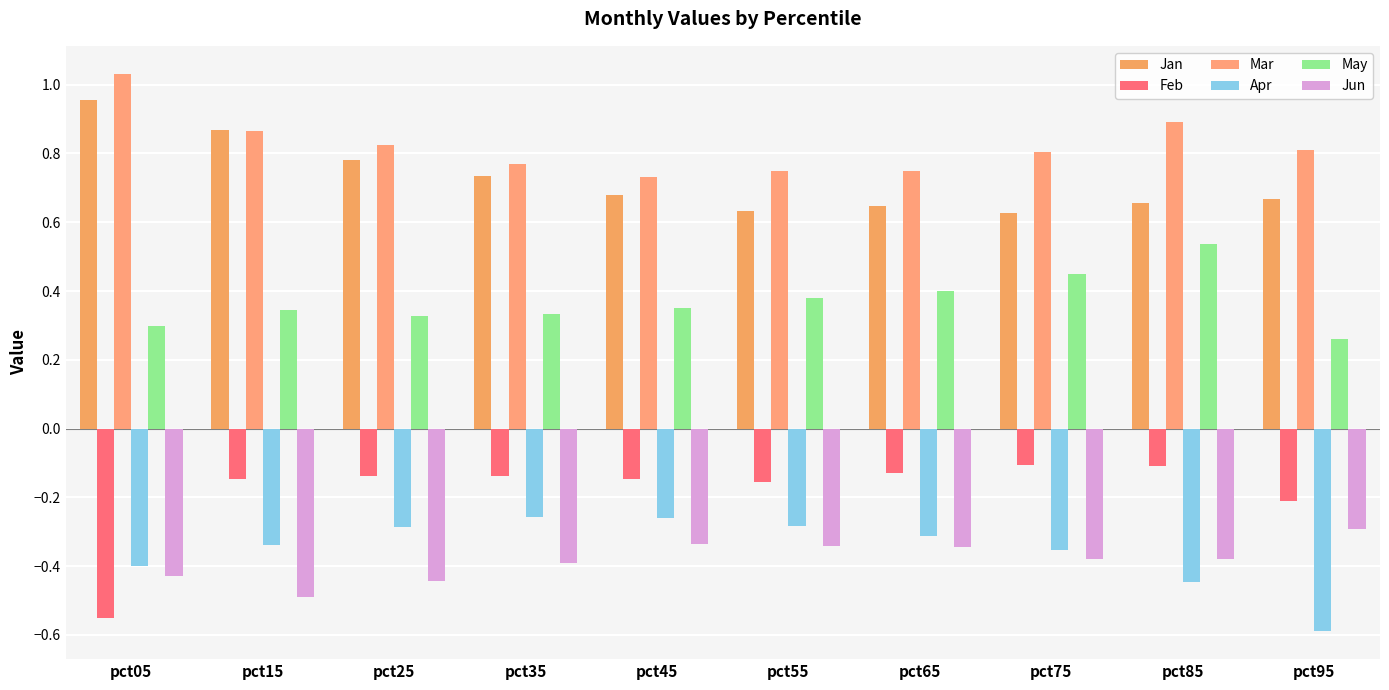

What is the sum of the Apr values at pct35 and pct75?

-0.6